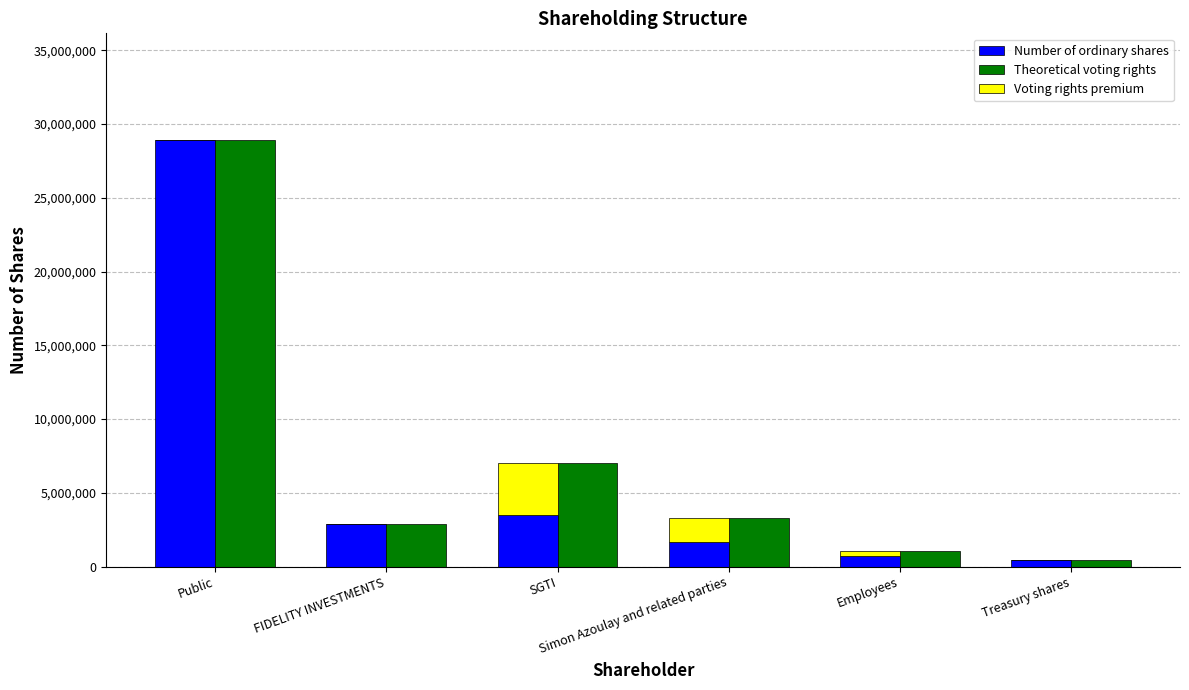

What is the difference between the Voting rights premium values at SGTI and Simon Azoulay and related parties?

1899911